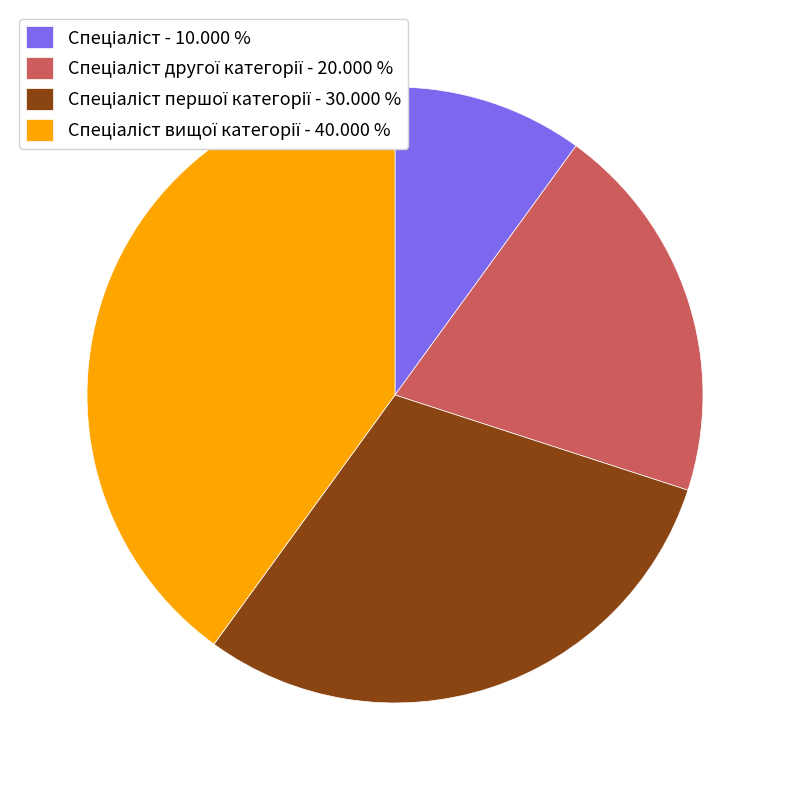

Does any single category account for the majority?

No